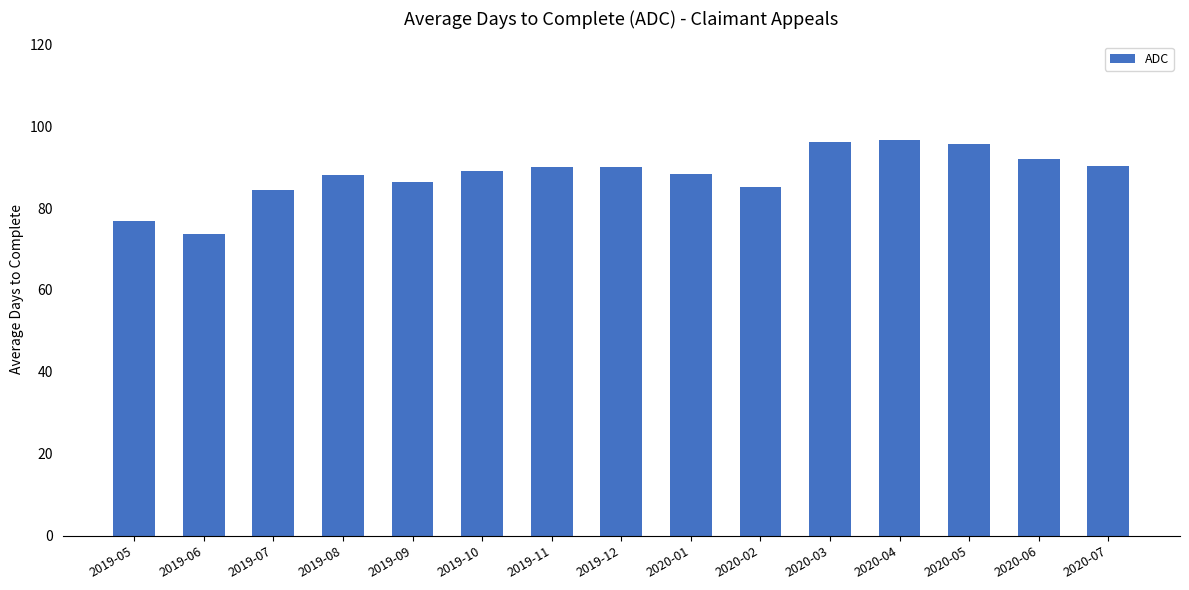

True or false: the data shows 146.7 at 2020-07.

False